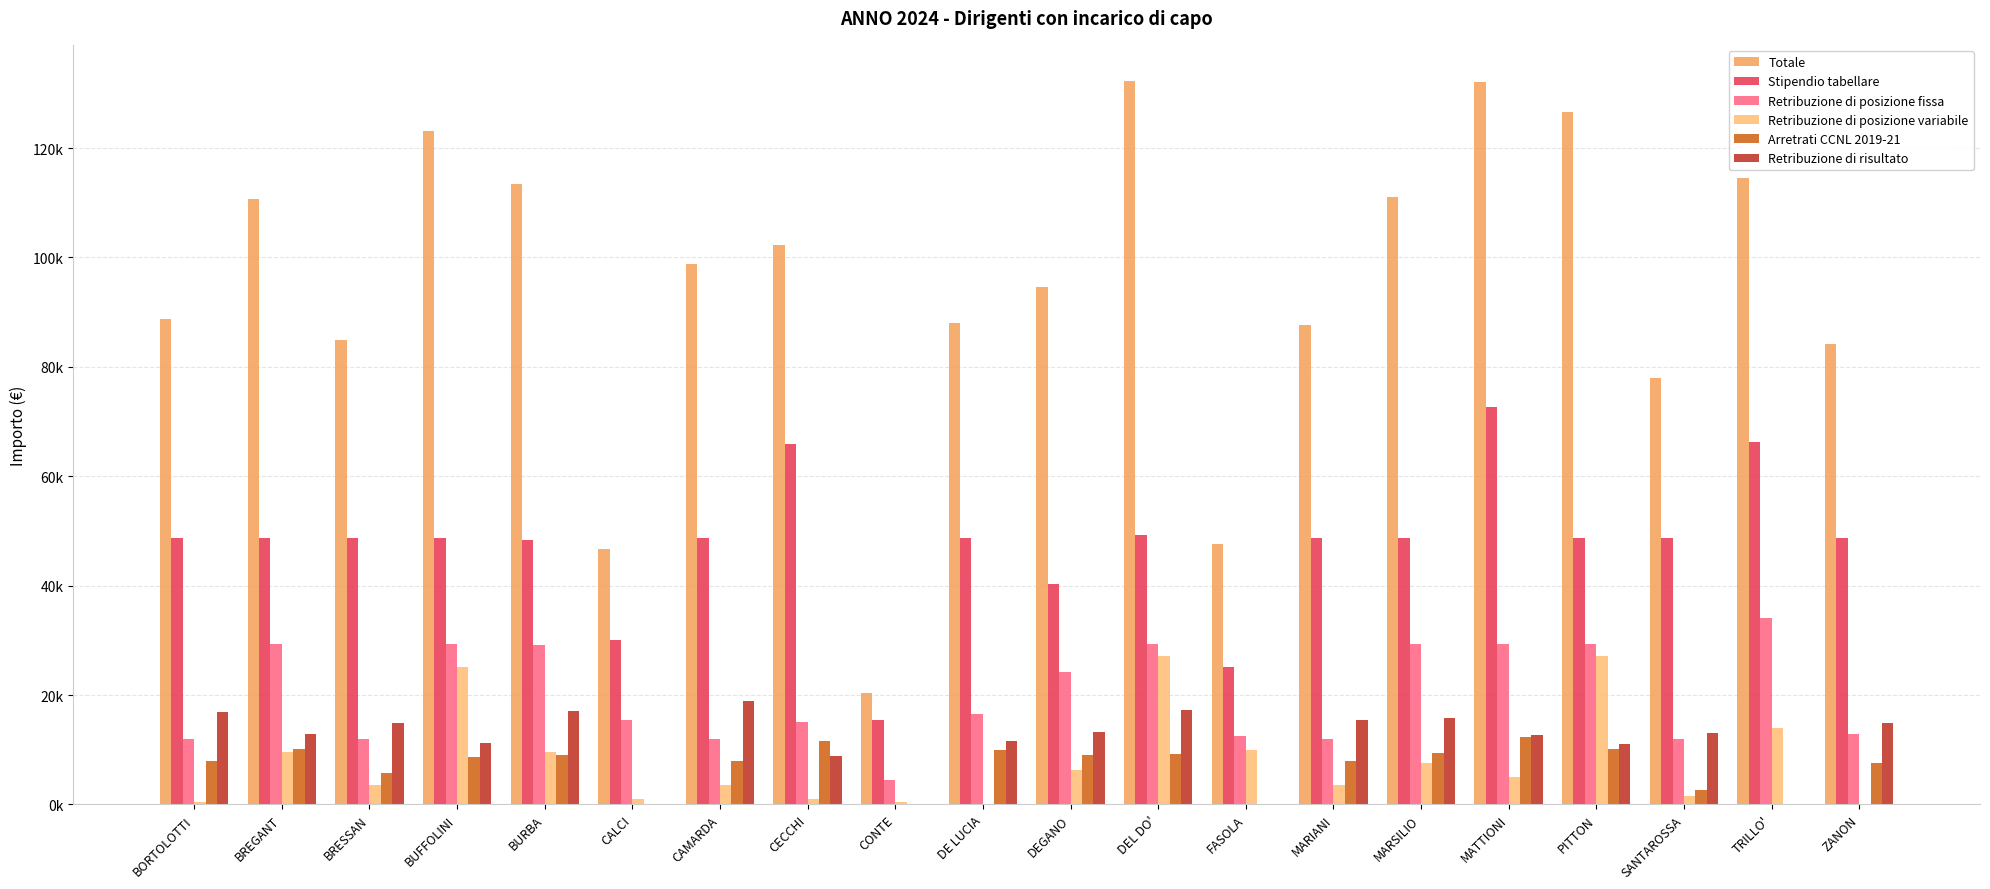

At which label does Retribuzione di posizione variabile first exceed 5000?

BREGANT